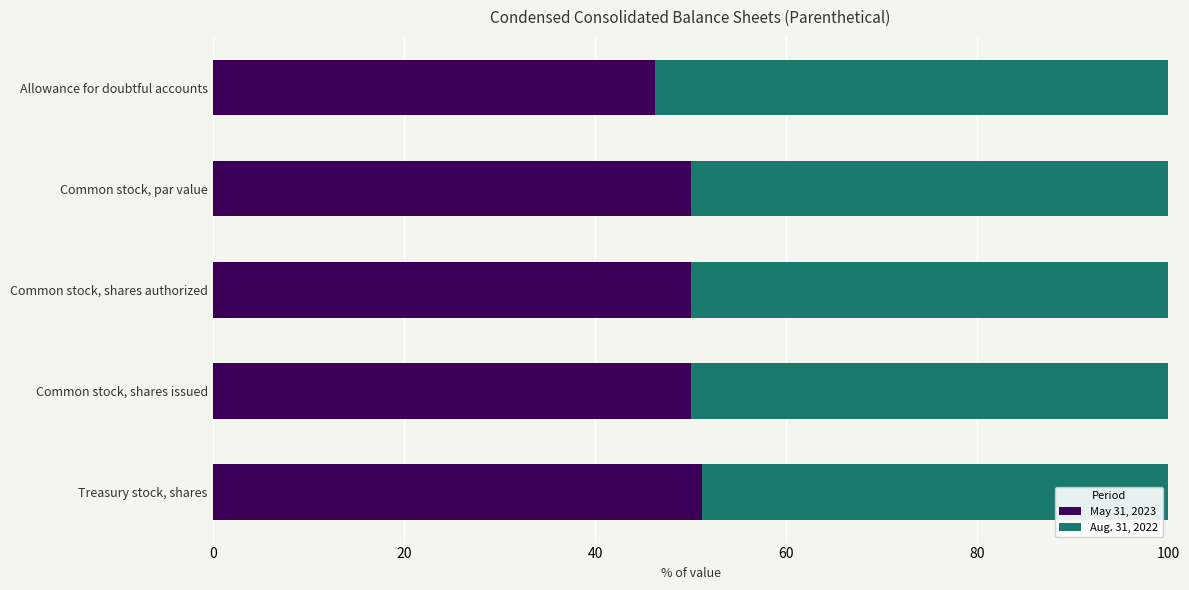

What is the difference between the maximum and minimum values in the May 31, 2023 series?

5.0